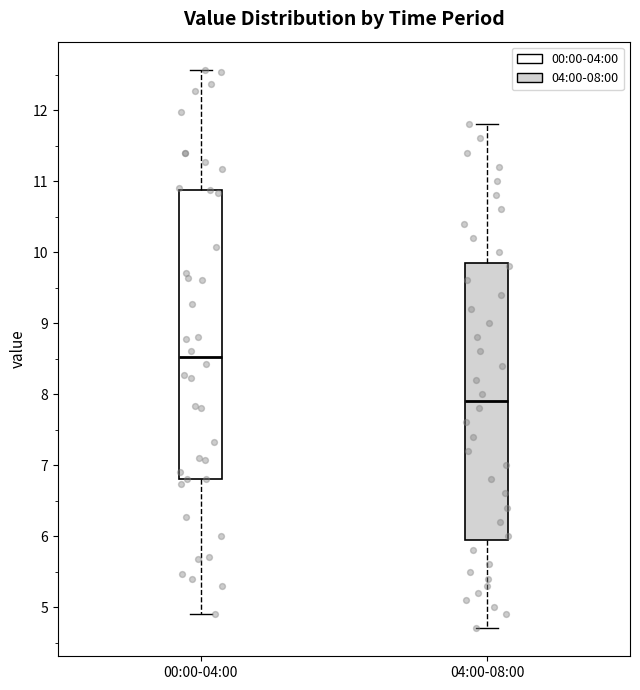

Where does the upper whisker of the box for 04:00-08:00 end on the y-axis? The values are not printed on the chart, so give them approximately, as read against the axis.

11.8